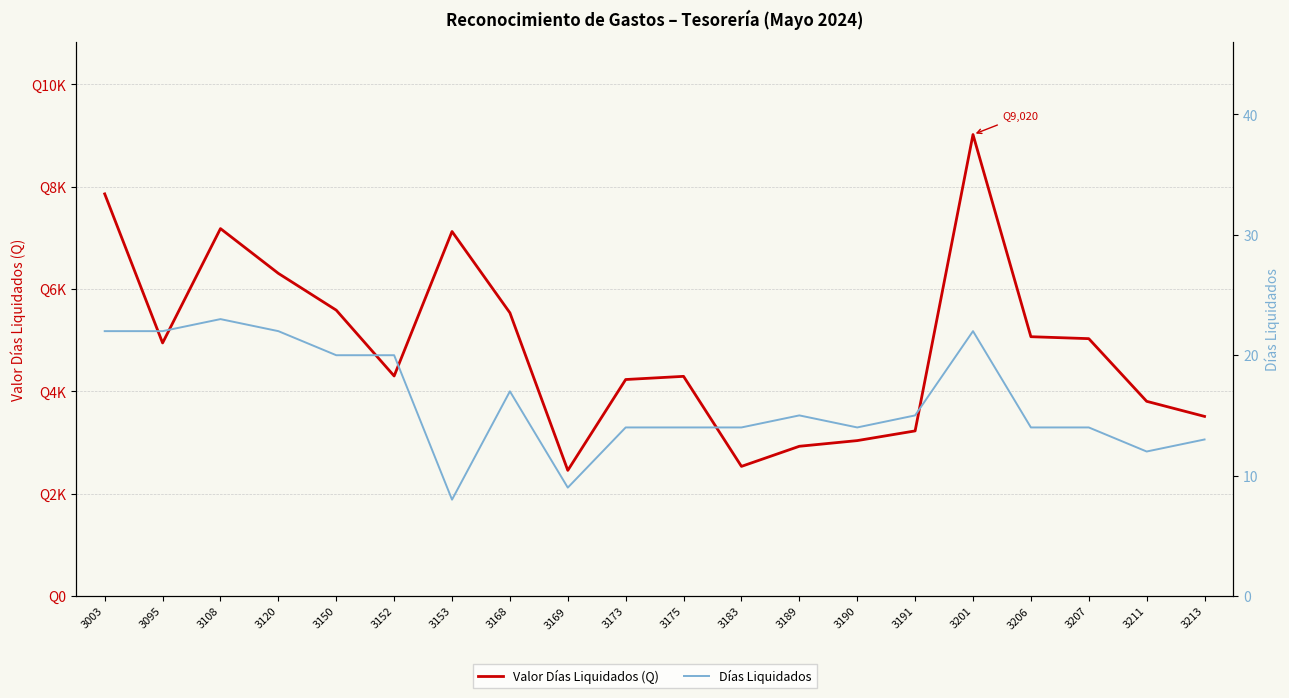

What are all the series names shown in the legend?

Valor Días Liquidados, Días Liquidados